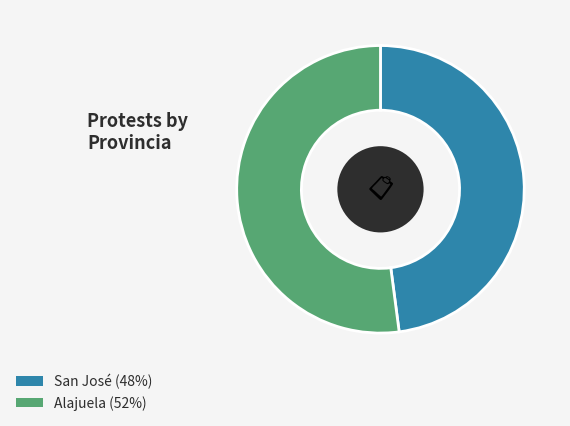

What is the largest slice in the pie chart?

Alajuela